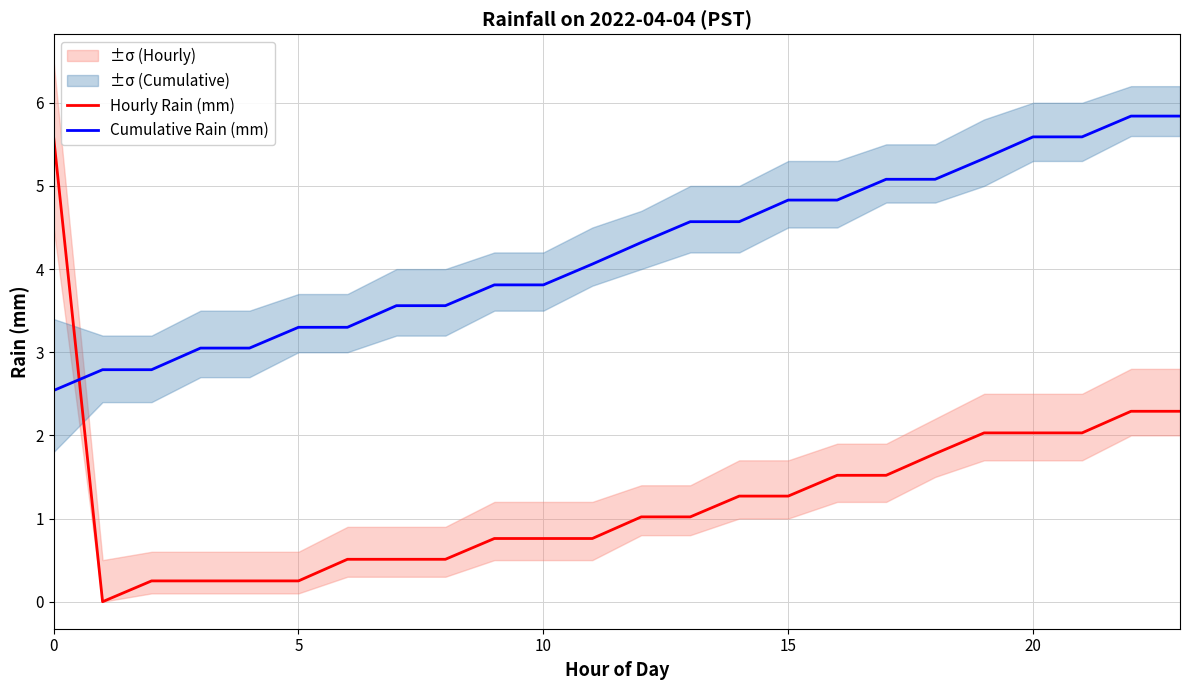

True or false: Hourly Rain (mm) has a value of 1.3 at 14.

True